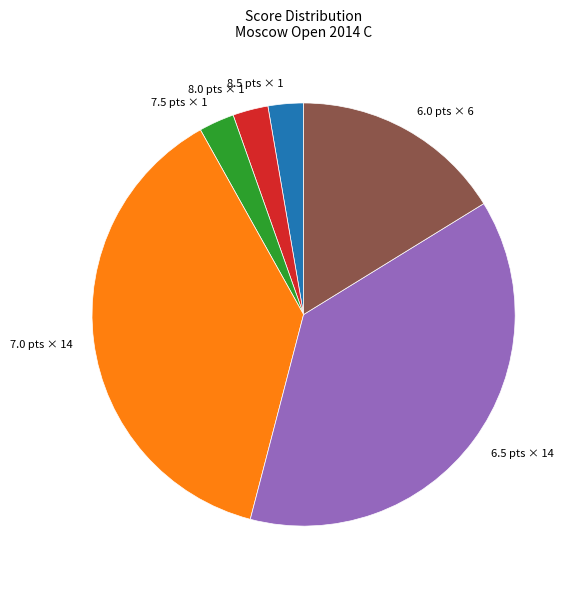

Does any single category account for the majority?

No